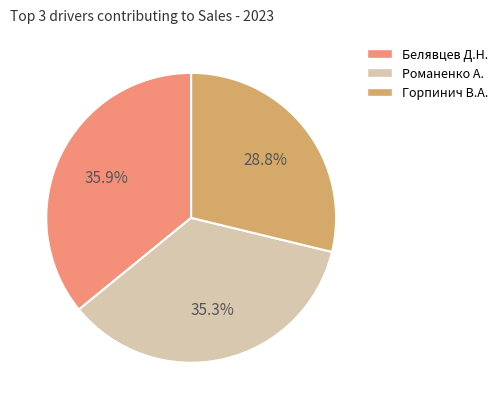

Is there any slice that represents more than half of the pie?

No